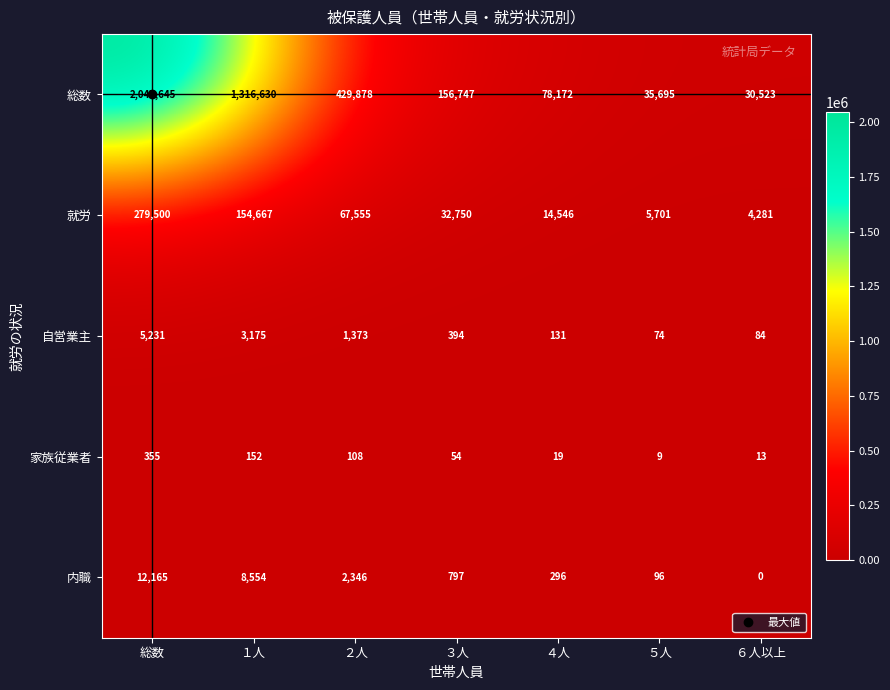

At which label is 内職 closest to 6082?

１人